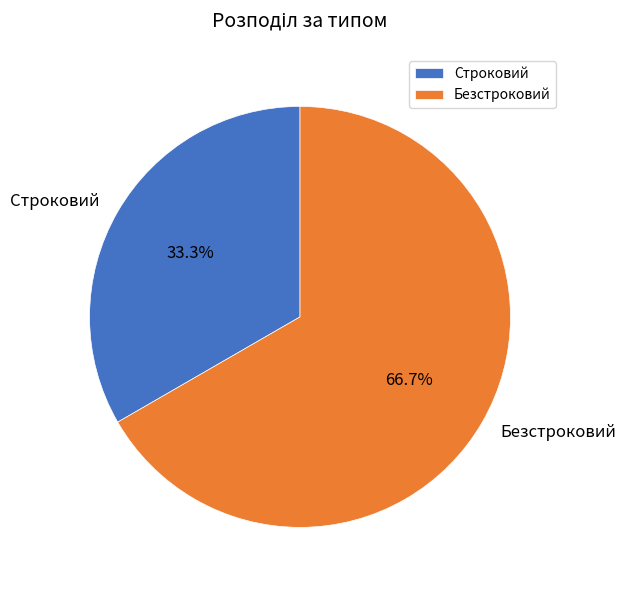

Combined, do Безстроковий and Строковий account for over 50%?

Yes